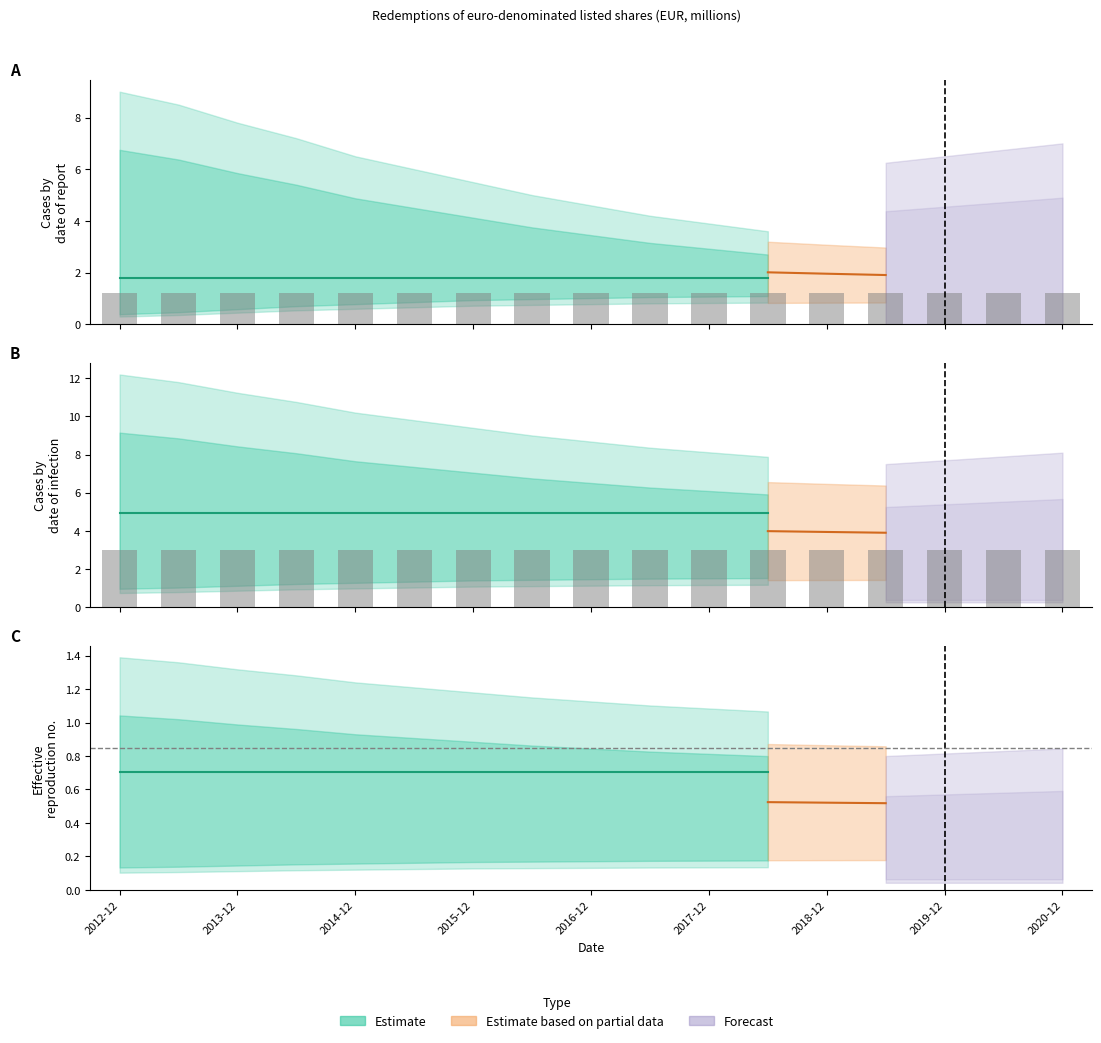

What is the difference between the highest and lowest values at 2014-12?

6